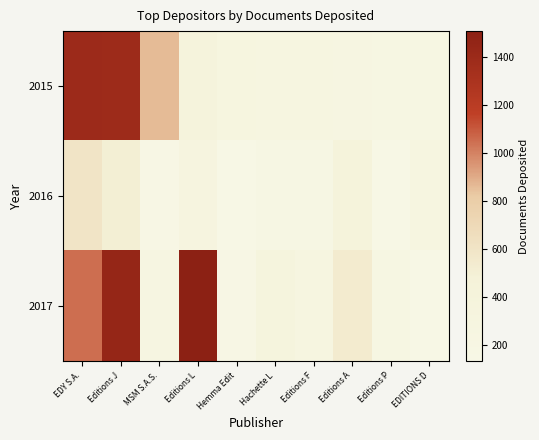

Reading left to right, what are all the values shown in this chart?

2015: EDY S.A.=1397	Editions J=1386	MSM S.A.S.=858	Editions L=373	Hemma Edit=285	Hachette L=281	Editions F=267	Editions A=242	Editions P=213	EDITIONS D=217
2016: EDY S.A.=603	Editions J=503	MSM S.A.S.=161	Editions L=295	Hemma Edit=134	Hachette L=193	Editions F=186	Editions A=396	Editions P=133	EDITIONS D=266
2017: EDY S.A.=1047	Editions J=1443	MSM S.A.S.=230	Editions L=1506	Hemma Edit=171	Hachette L=345	Editions F=270	Editions A=536	Editions P=205	EDITIONS D=131